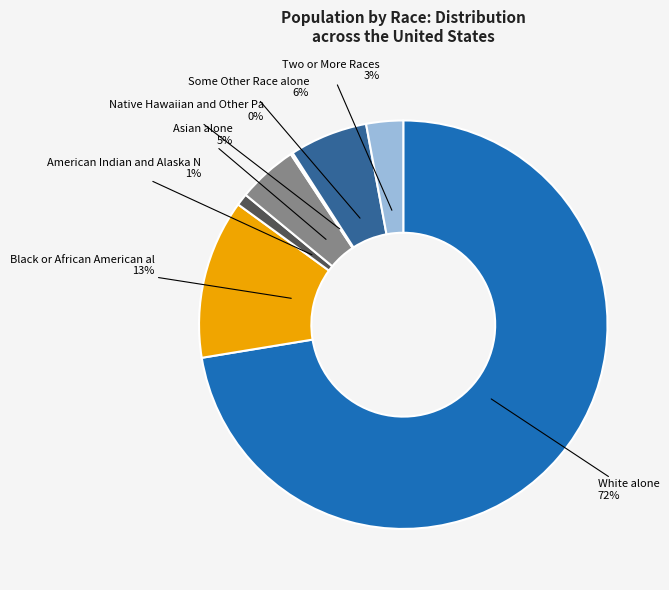

Is there any slice that represents more than half of the pie?

Yes